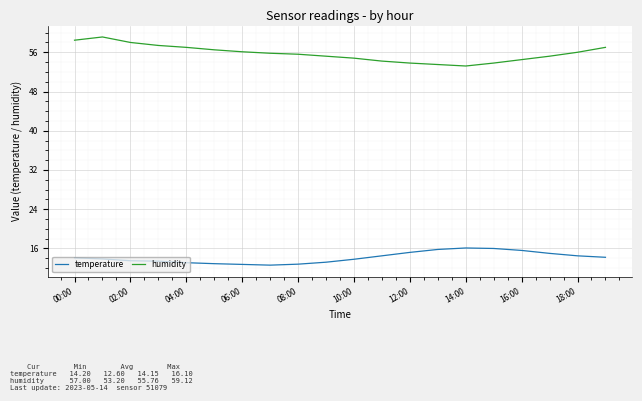

What are all the series names shown in the legend?

temperature, humidity